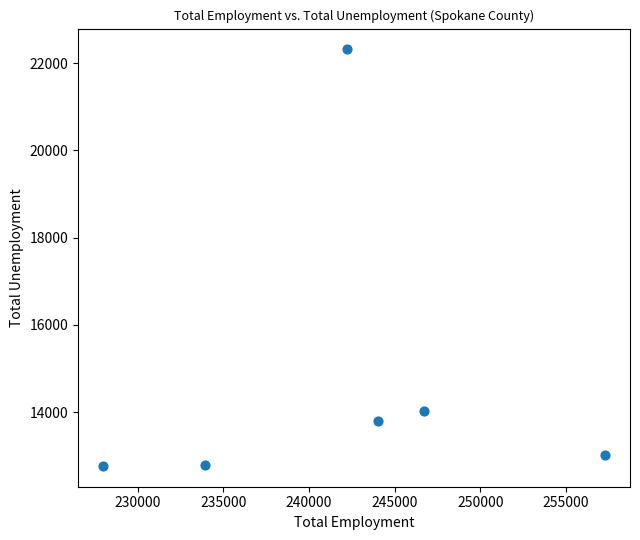

What is the range of Y values (max minus min)?

9549